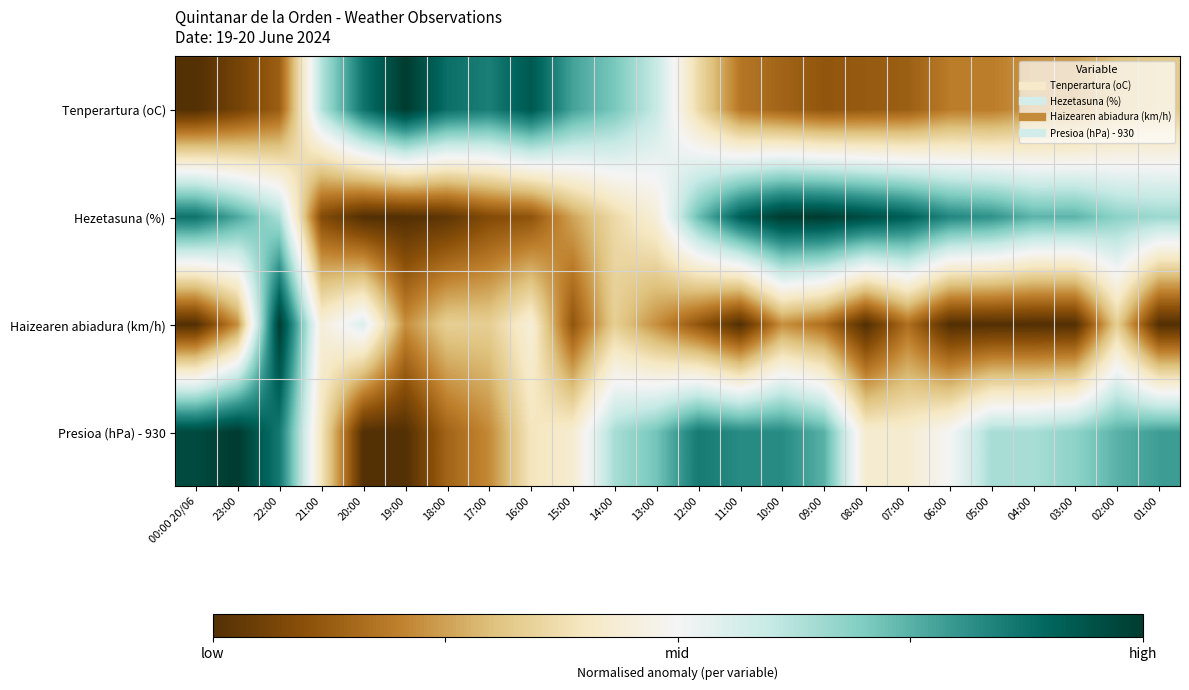

Reading right to left, extract all data points from this chart.

Tenperartura (oC): 01:00=-0.4	02:00=-0.4	03:00=-0.5	04:00=-0.5	05:00=-0.6	06:00=-0.6	07:00=-0.7	08:00=-0.8	09:00=-0.8	10:00=-0.7	11:00=-0.6	12:00=-0.3	13:00=0.2	14:00=0.4	15:00=0.6	16:00=0.9	17:00=0.7	18:00=0.8	19:00=1.0	20:00=0.7	21:00=0.3	22:00=-0.7	23:00=-0.9	00:00 20/06=-1.0
Hezetasuna (%): 01:00=0.3	02:00=0.4	03:00=0.5	04:00=0.5	05:00=0.6	06:00=0.7	07:00=0.8	08:00=0.9	09:00=1.0	10:00=1.0	11:00=0.8	12:00=0.4	13:00=-0.1	14:00=-0.3	15:00=-0.5	16:00=-0.8	17:00=-0.8	18:00=-1.0	19:00=-1.0	20:00=-1.0	21:00=-0.8	22:00=0.3	23:00=0.5	00:00 20/06=0.7
Haizearen abiadura (km/h): 01:00=-1.0	02:00=-0.3	03:00=-1.0	04:00=-1.0	05:00=-1.0	06:00=-1.0	07:00=-0.7	08:00=-1.0	09:00=-0.7	10:00=-0.6	11:00=-1.0	12:00=-0.8	13:00=-0.6	14:00=-0.3	15:00=-0.8	16:00=-0.1	17:00=-0.3	18:00=-0.3	19:00=-0.6	20:00=0.1	21:00=-0.1	22:00=1.0	23:00=-0.6	00:00 20/06=-1.0
Presioa (hPa) - 930: 01:00=0.6	02:00=0.5	03:00=0.4	04:00=0.3	05:00=0.3	06:00=0.0	07:00=-0.1	08:00=-0.1	09:00=0.5	10:00=0.6	11:00=0.6	12:00=0.7	13:00=0.4	14:00=0.3	15:00=-0.1	16:00=-0.2	17:00=-0.6	18:00=-0.7	19:00=-1.0	20:00=-1.0	21:00=-0.2	22:00=0.7	23:00=1.0	00:00 20/06=0.9